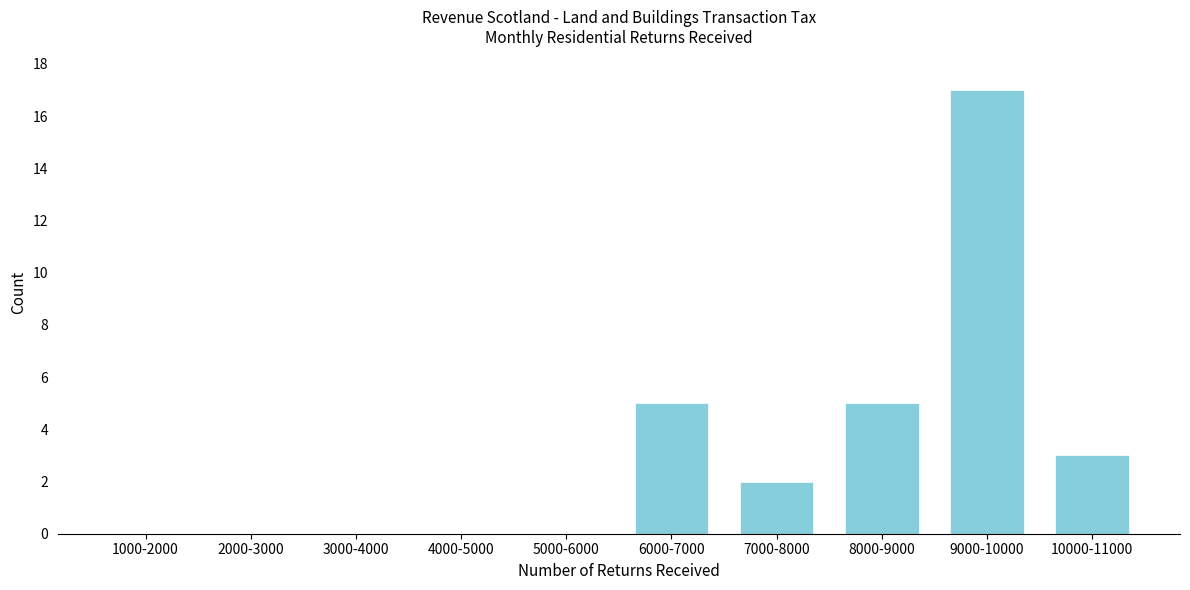

Reading right to left, list all the values displayed in this chart.

10000-11000=3	9000-10000=17	8000-9000=5	7000-8000=2	6000-7000=5	5000-6000=0	4000-5000=0	3000-4000=0	2000-3000=0	1000-2000=0